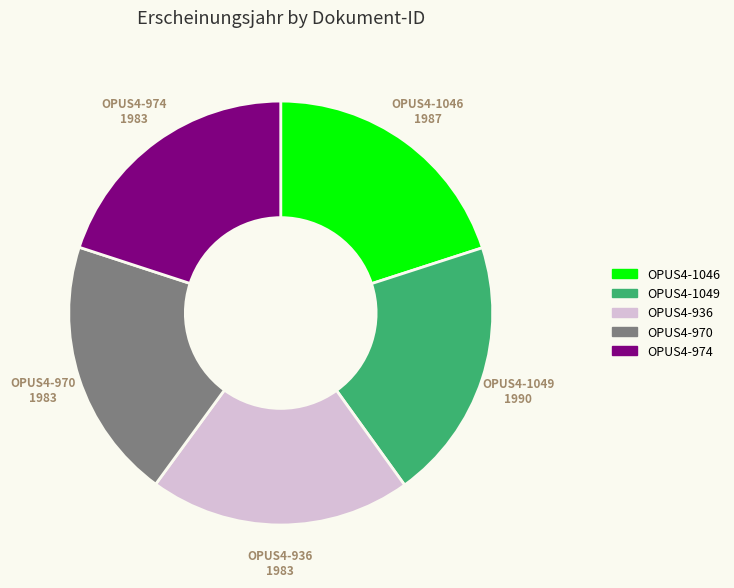

True or false: OPUS4-970 accounts for 27% of the total.

False